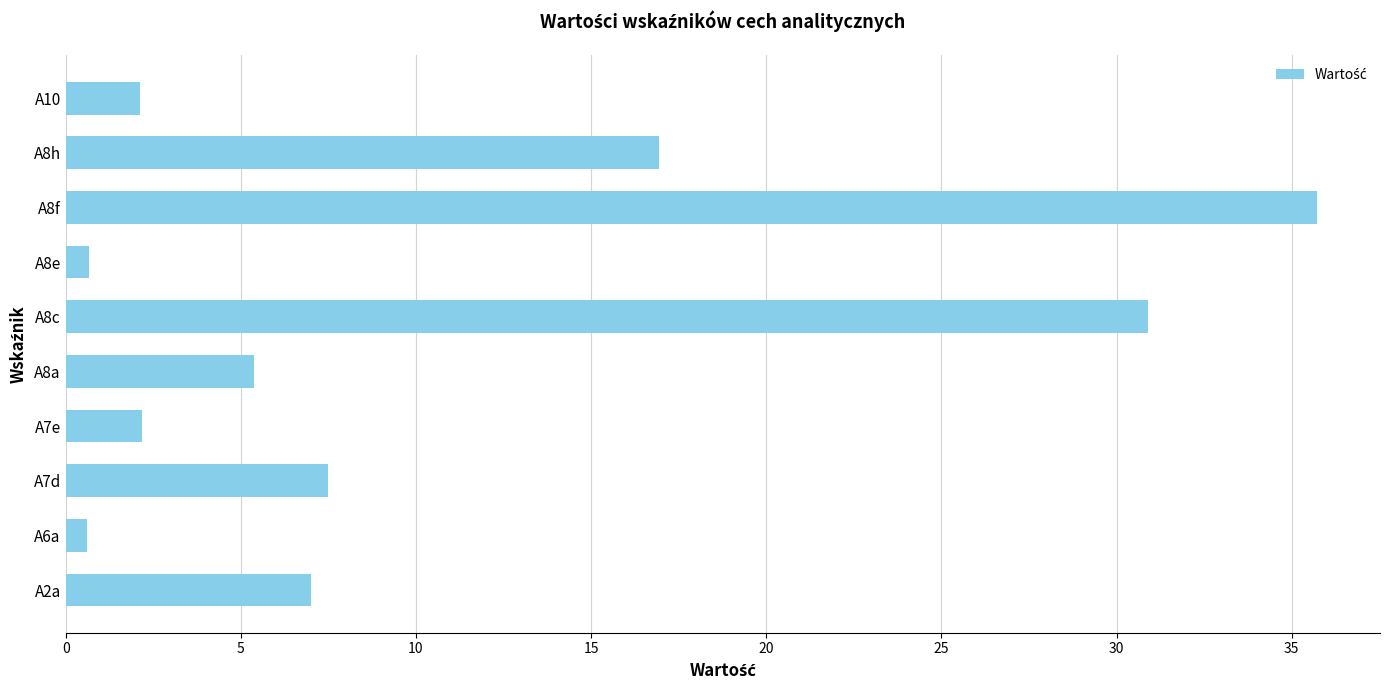

The value at A8f is 35.7. True or false?

True